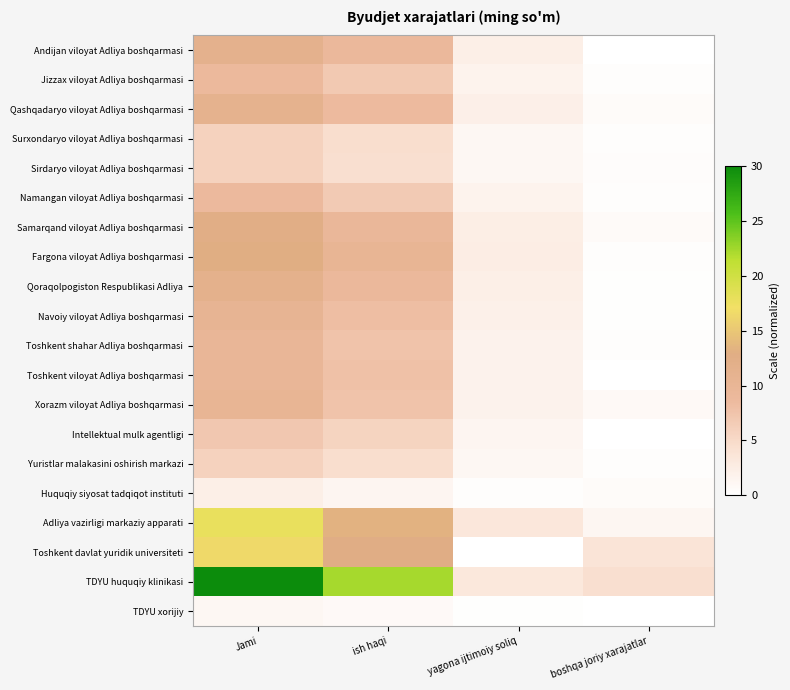

At how many categories does at least one series exceed 19?

2